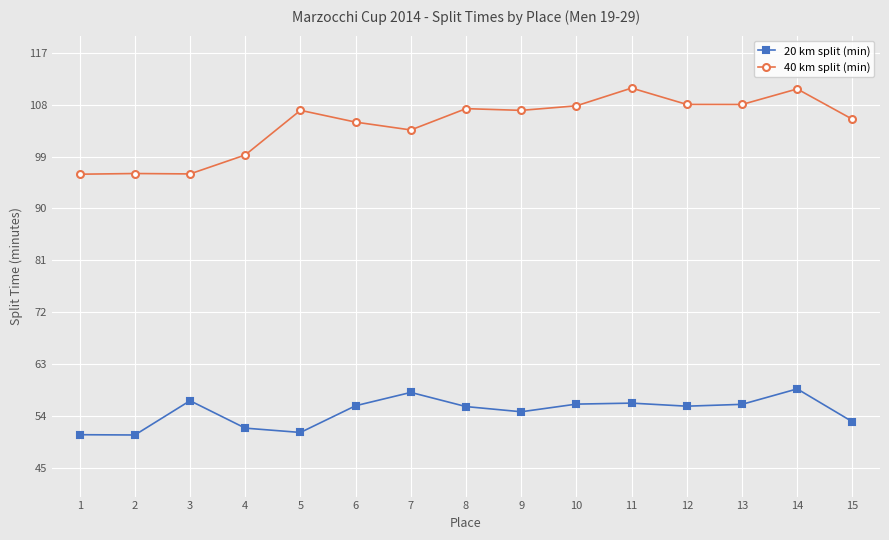

What is the minimum value for 40 km split (min)?

96.0